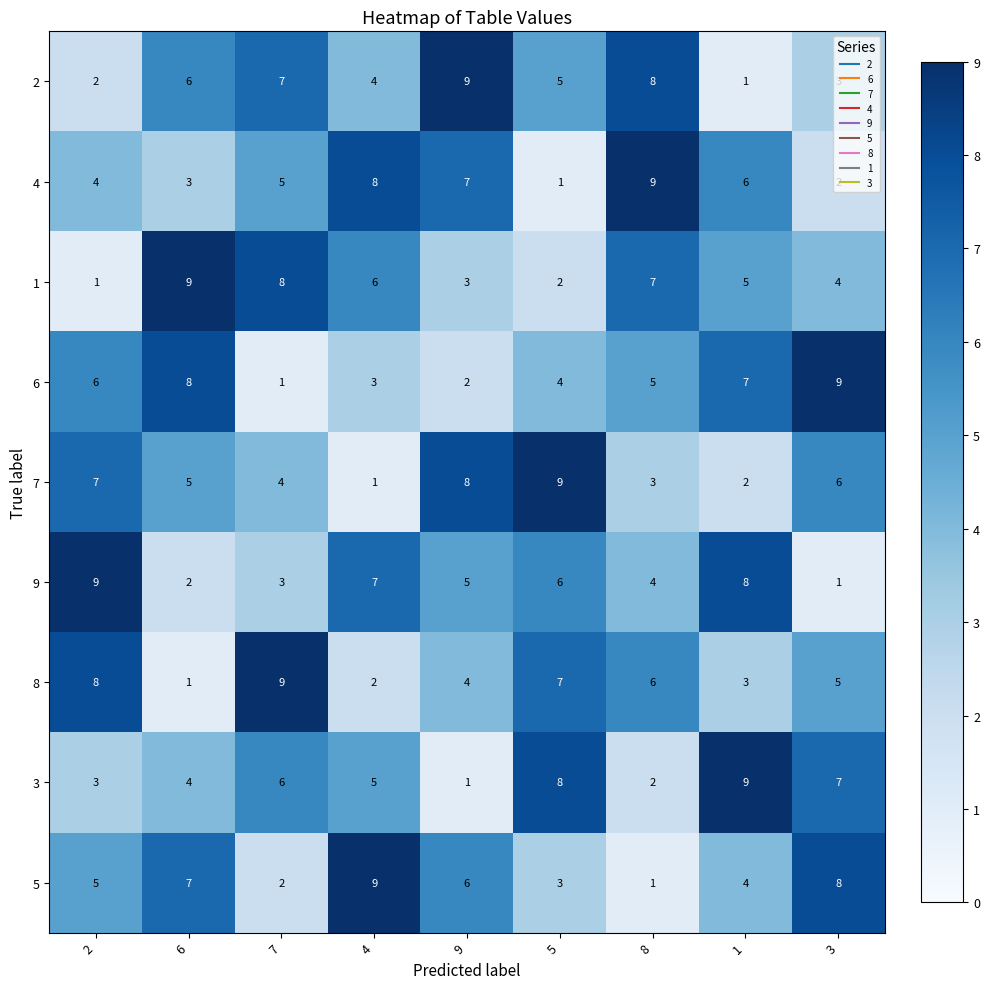

What is the spread (max minus min) of values at 6?

8